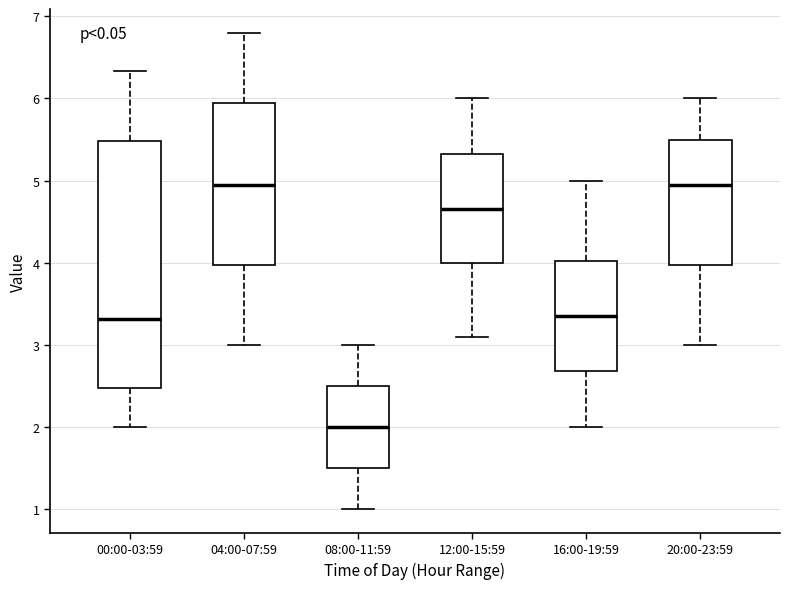

Reading left to right, read every box against the y-axis: the position of its median line, the range the box covers, and the ends of its whiskers. The values are not printed on the chart, so give them approximately, as read against the axis.

00:00-03:59: median 3.3, box 2.5 to 5.5, whiskers 2.0 to 6.3
04:00-07:59: median 5.0, box 4.0 to 6.0, whiskers 3.0 to 6.8
08:00-11:59: median 2.0, box 1.5 to 2.5, whiskers 1.0 to 3.0
12:00-15:59: median 4.7, box 4.0 to 5.3, whiskers 3.1 to 6.0
16:00-19:59: median 3.4, box 2.7 to 4.0, whiskers 2.0 to 5.0
20:00-23:59: median 5.0, box 4.0 to 5.5, whiskers 3.0 to 6.0